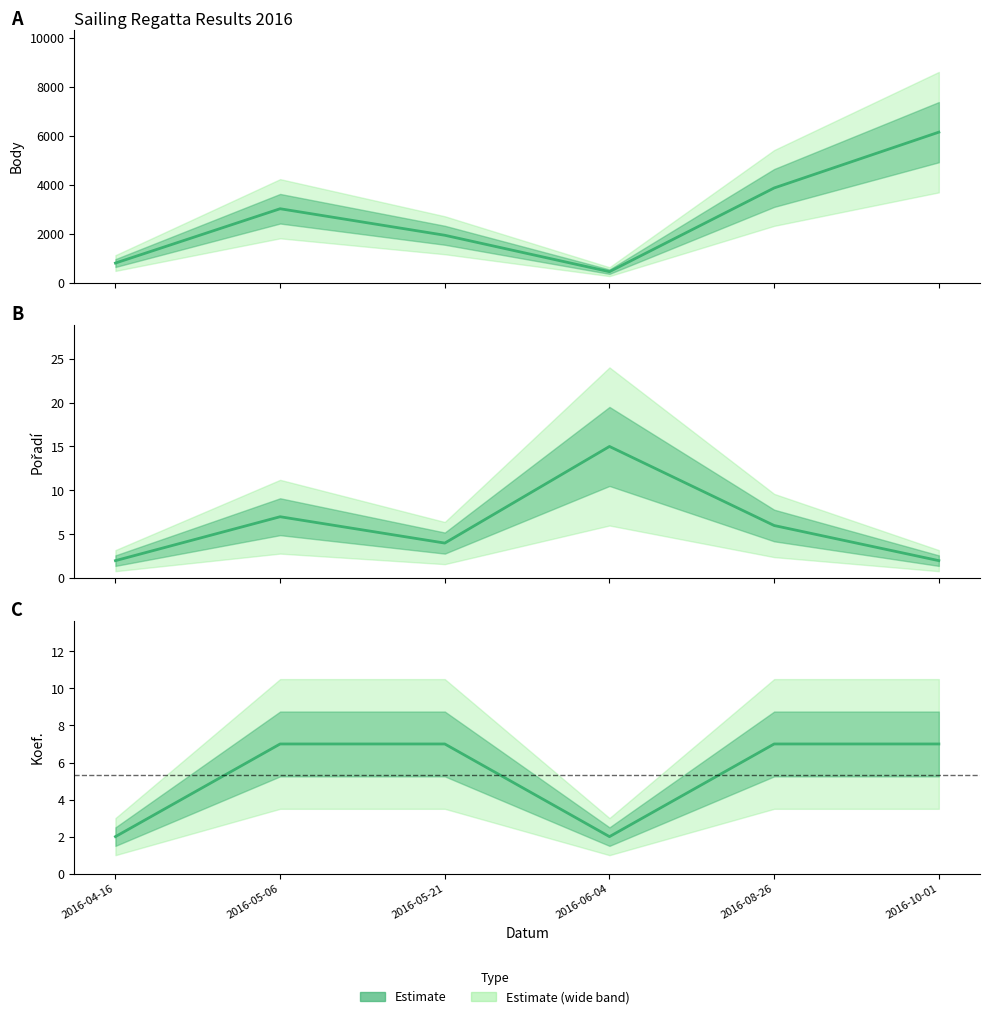

What is the minimum value shown in the chart?

2